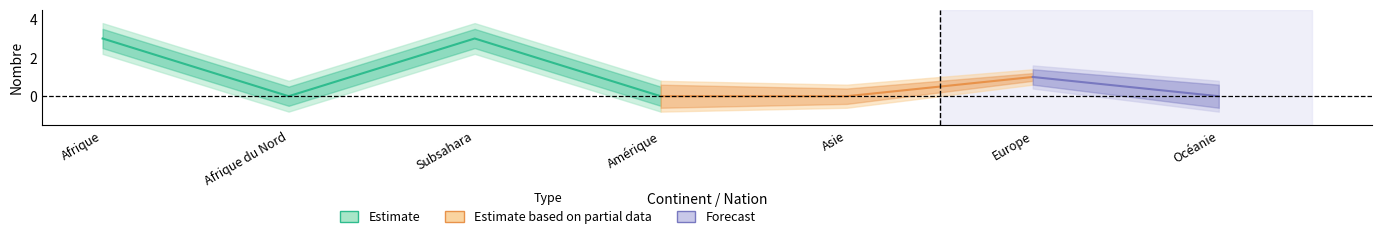

What is the difference between the maximum and minimum values in the Total approbations series?

3